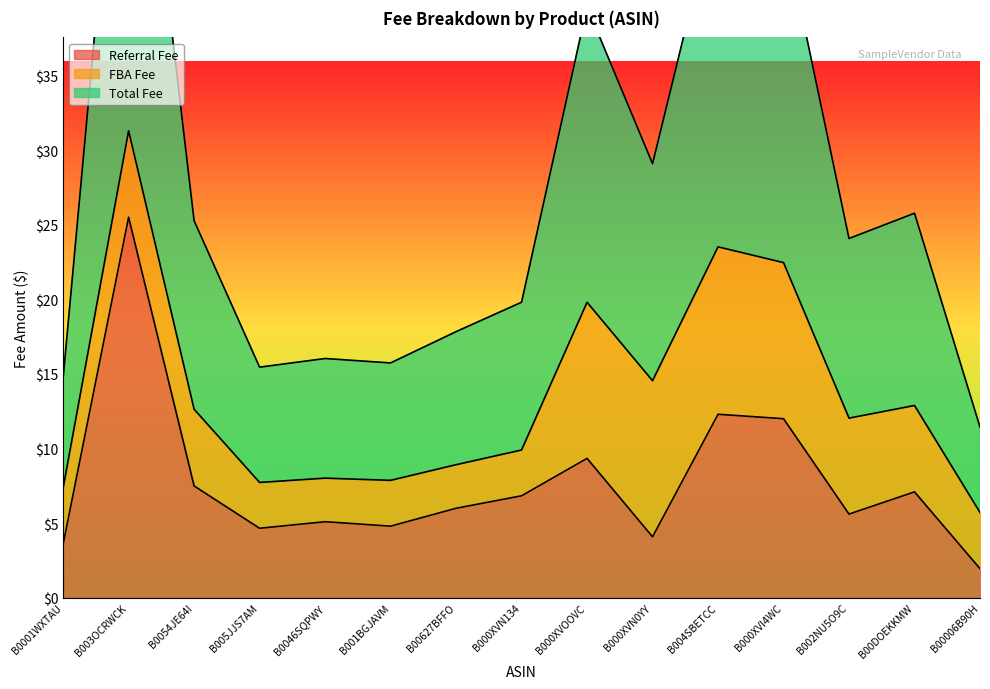

True or false: Referral Fee has a value of 9.3 at B000XVOOVC.

True